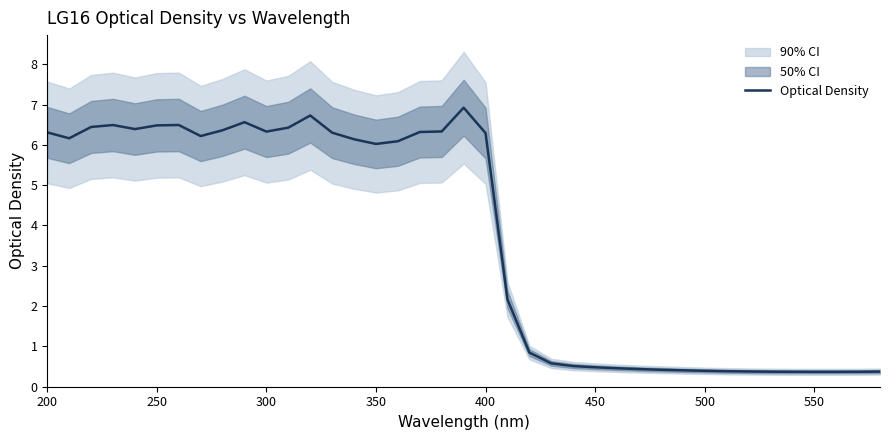

The value of Optical Density at 200 is 6.3. True or false?

True